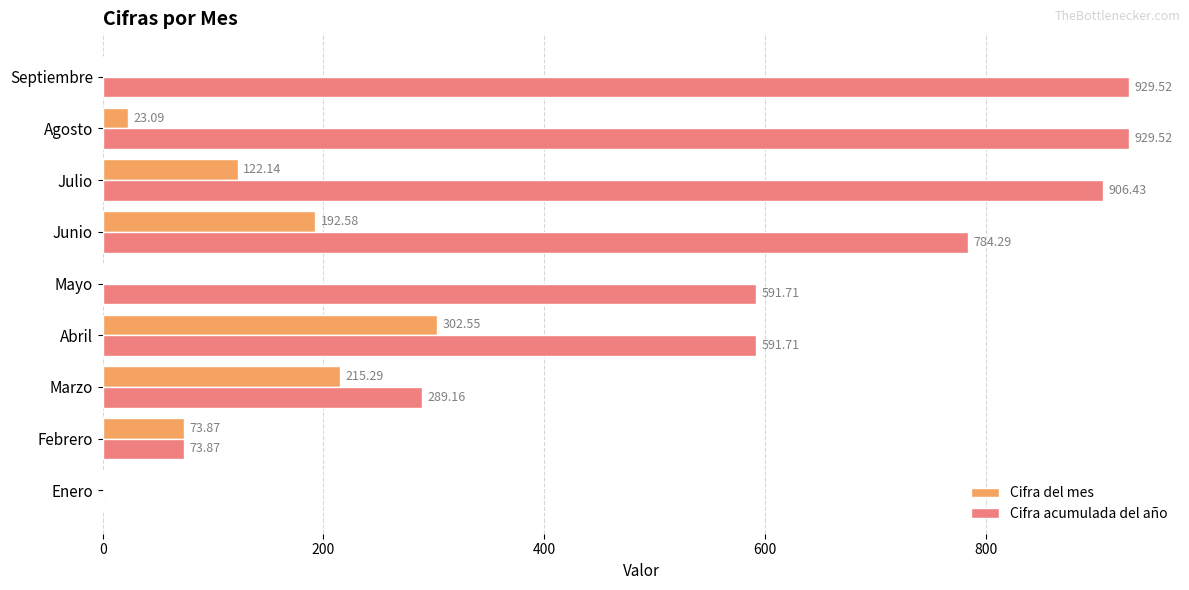

What is the sum of all Cifra del mes values?

929.5